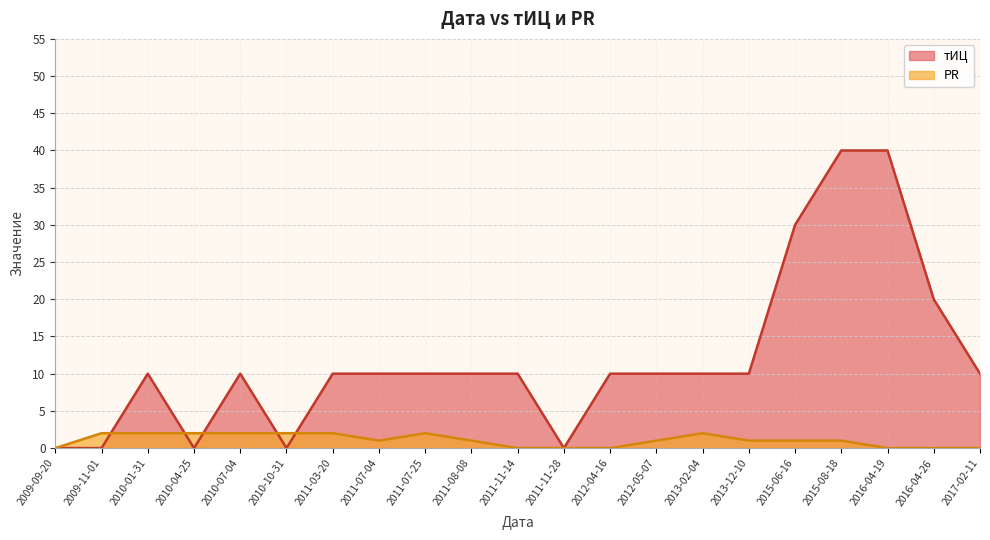

The value of PR at 2011-03-20 is 3. True or false?

False